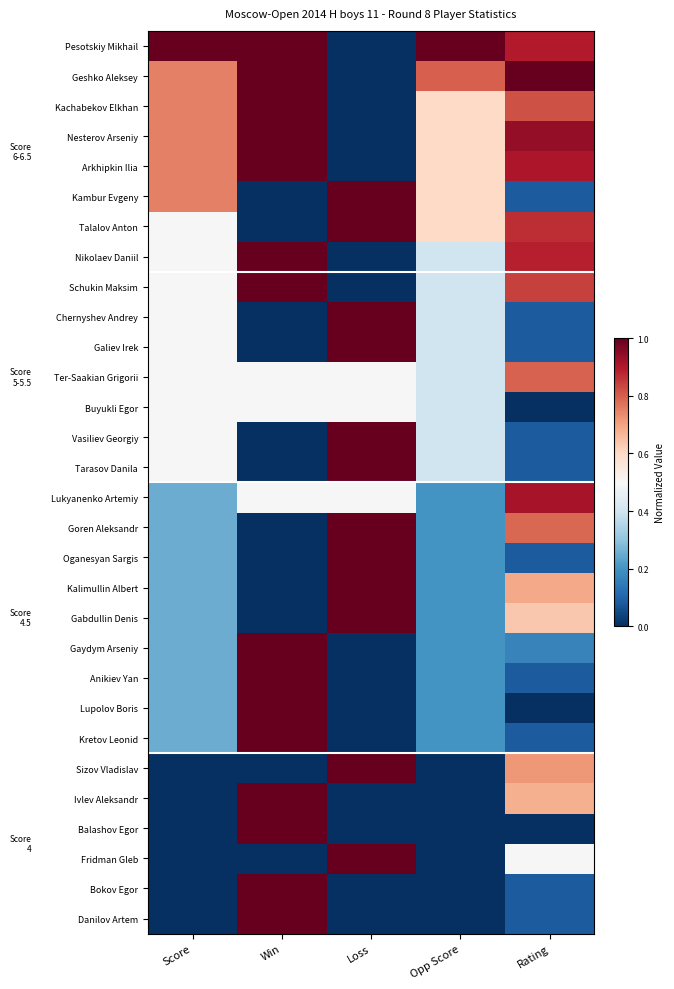

At how many categories does at least one series exceed 0?

5